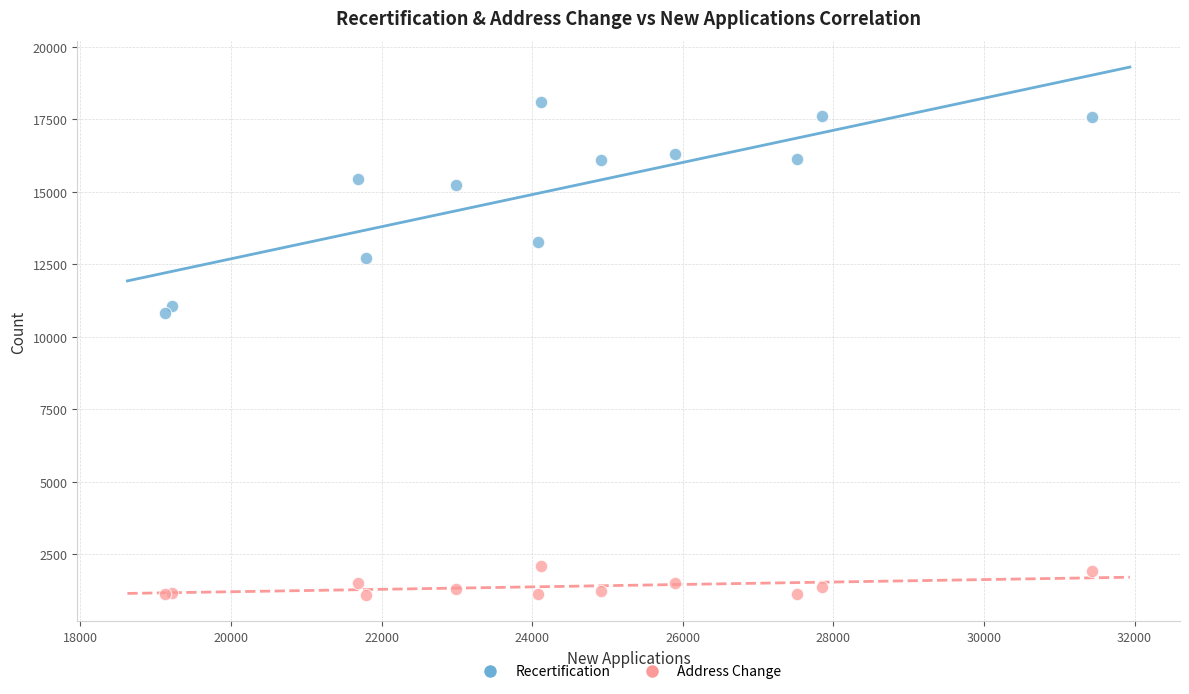

In the Recertification series, what Y value is closest to 14452?

15217